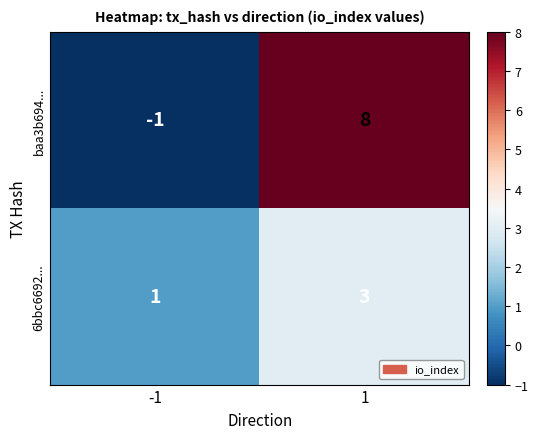

At which category is the sum across all series the highest?

1